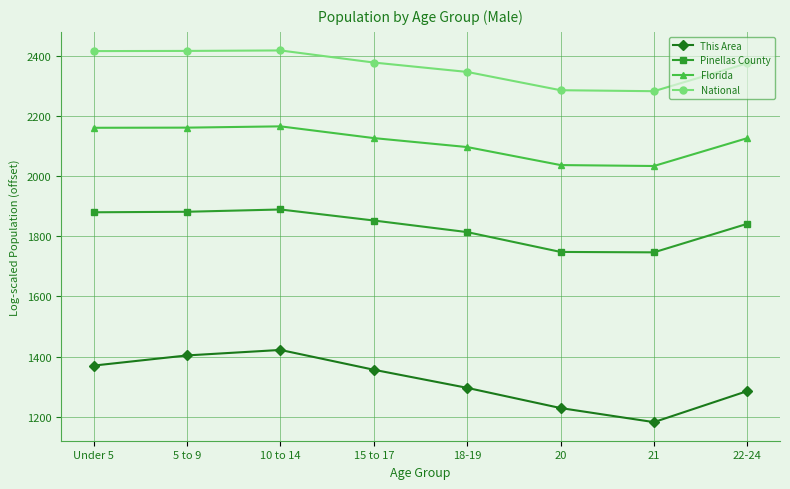

What is the difference between the National values at 18-19 and 10 to 14?

71.5